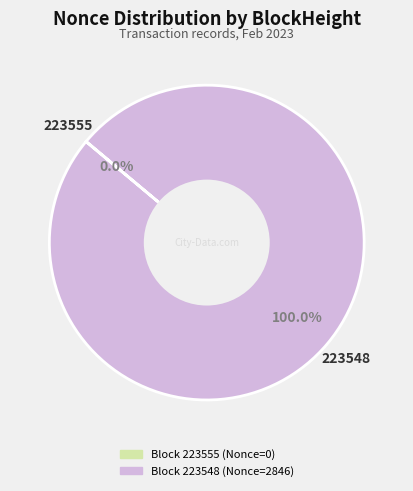

Is there any slice that represents more than half of the pie?

Yes